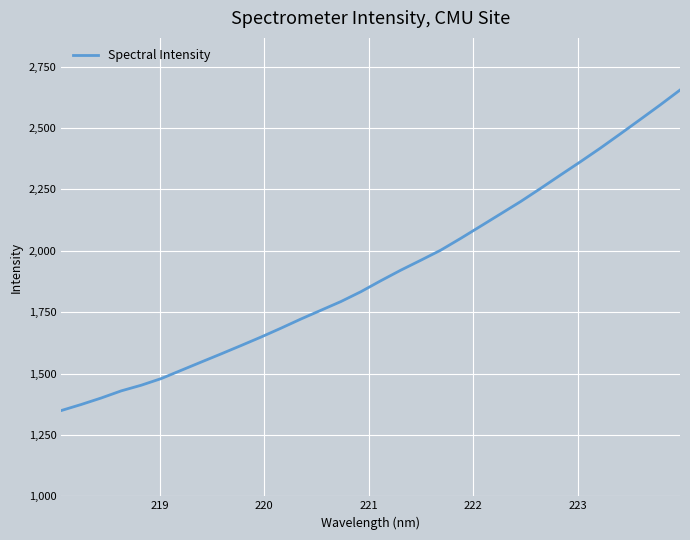

What is the maximum value shown in the chart?

2654.3